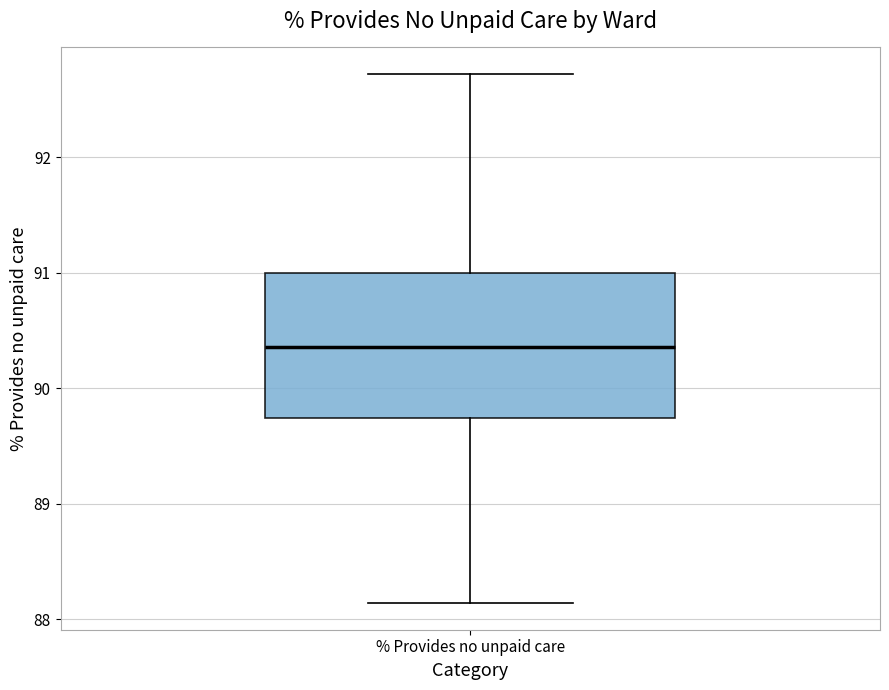

Where does the lower whisker of the box for % Provides no unpaid care end on the y-axis? The values are not printed on the chart, so give them approximately, as read against the axis.

88.1